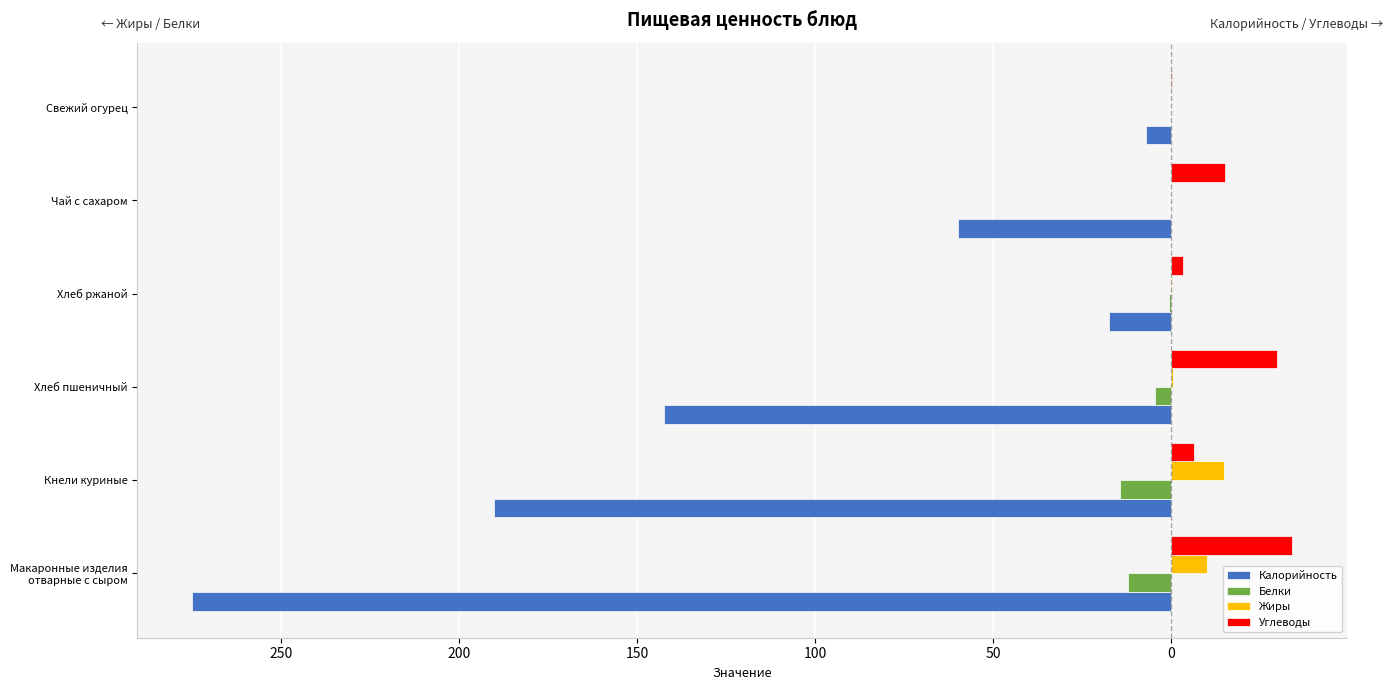

What is the value of the Жиры bar at the 2nd from the left?

14.8